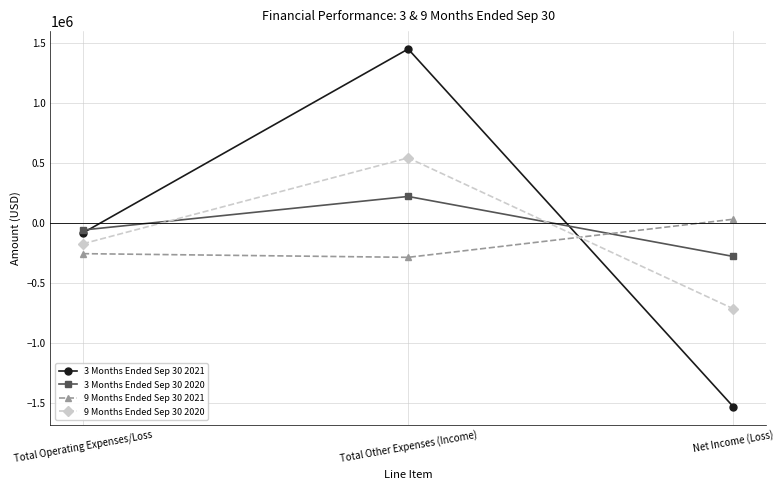

What are all the series names shown in the legend?

3 Months Ended Sep 30 2021, 3 Months Ended Sep 30 2020, 9 Months Ended Sep 30 2021, 9 Months Ended Sep 30 2020